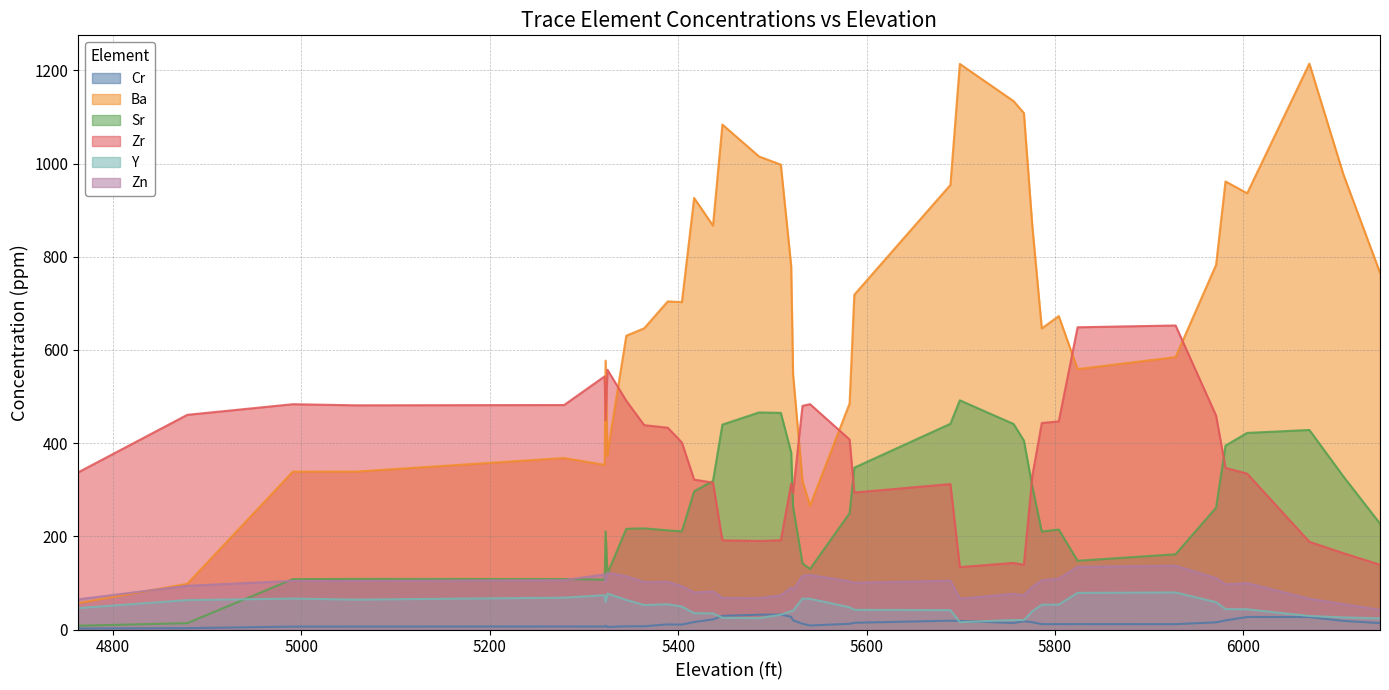

At which label is Ba closest to 826?

5587